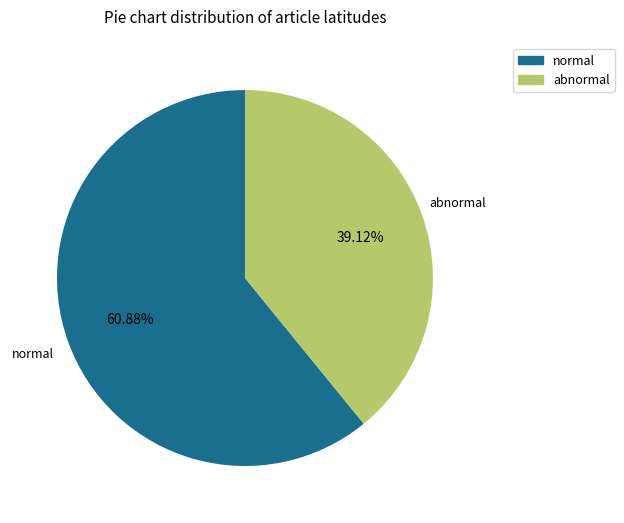

Does any single category account for the majority?

Yes